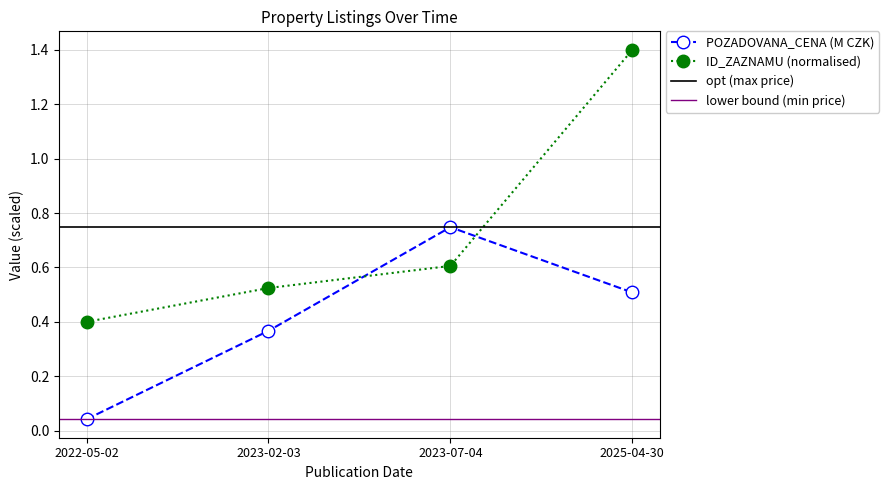

List the labels in order of POZADOVANA_CENA value, largest first.

2023-07-04, 2025-04-30, 2023-02-03, 2022-05-02